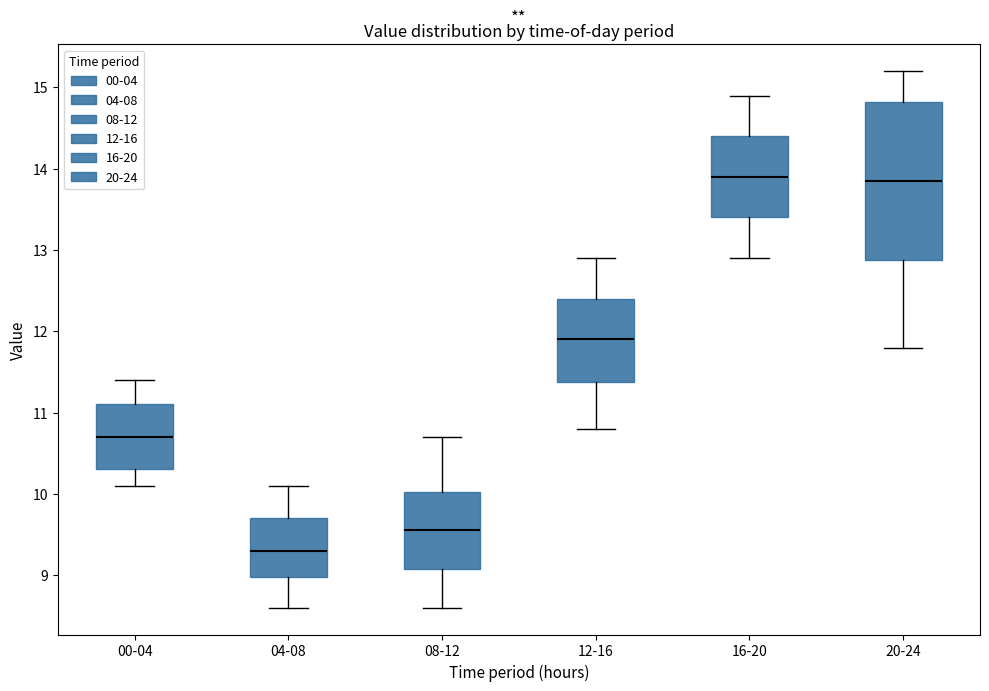

Reading left to right, read every box against the y-axis: the position of its median line, the range the box covers, and the ends of its whiskers. The values are not printed on the chart, so give them approximately, as read against the axis.

00-04: median 10.7, box 10.3 to 11.1, whiskers 10.1 to 11.4
04-08: median 9.3, box 9.0 to 9.7, whiskers 8.6 to 10.1
08-12: median 9.6, box 9.1 to 10.0, whiskers 8.6 to 10.7
12-16: median 11.9, box 11.4 to 12.4, whiskers 10.8 to 12.9
16-20: median 13.9, box 13.4 to 14.4, whiskers 12.9 to 14.9
20-24: median 13.9, box 12.9 to 14.8, whiskers 11.8 to 15.2